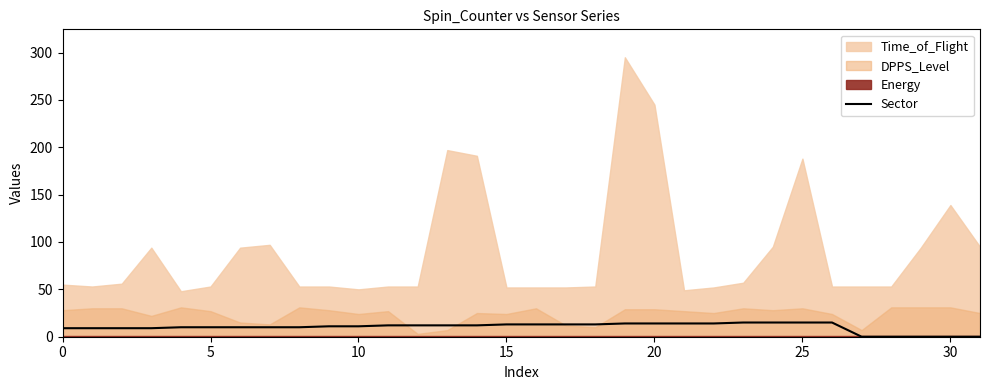

The value of Sector at 10 is 11. True or false?

True